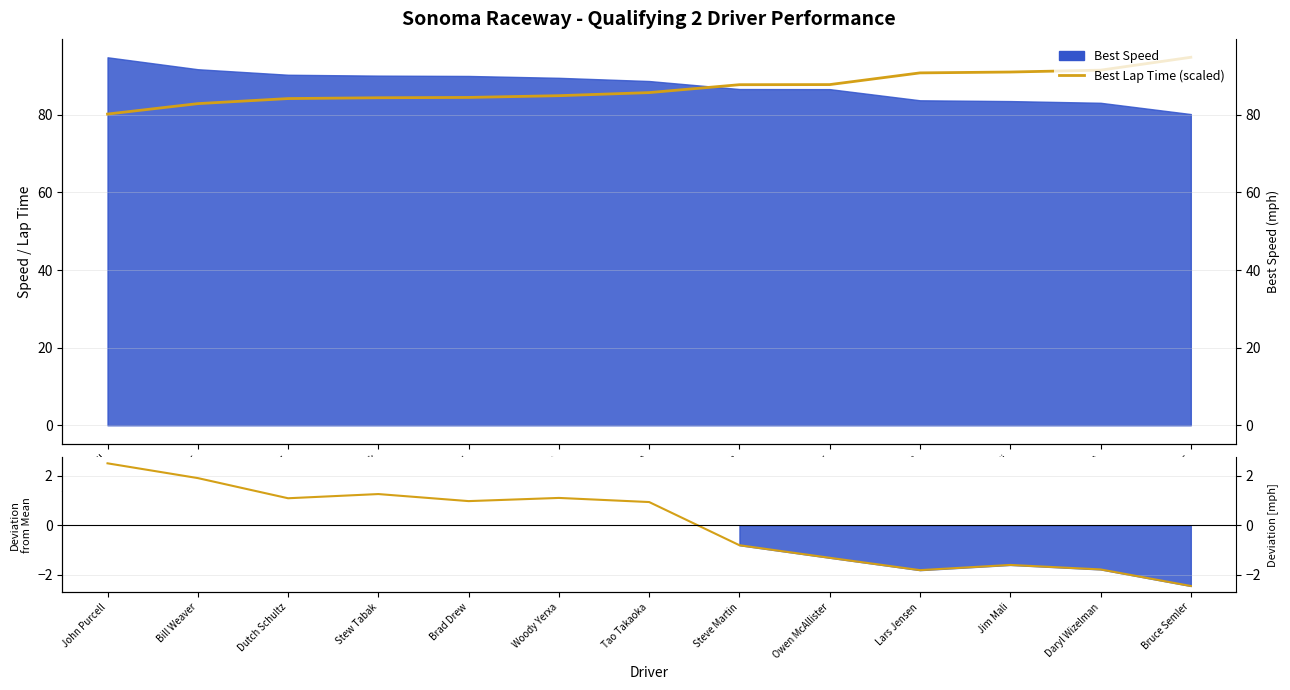

Does the chart have visible grid lines?

Yes